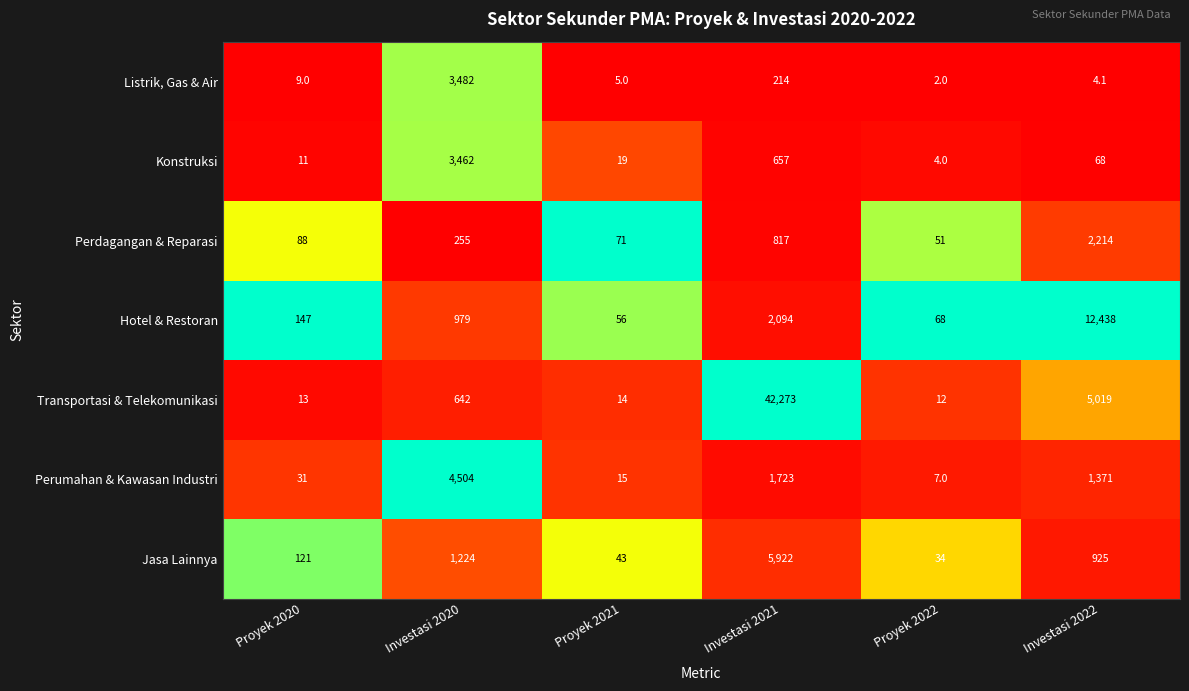

What is the sum of all Transportasi & Telekomunikasi values?

47973.0